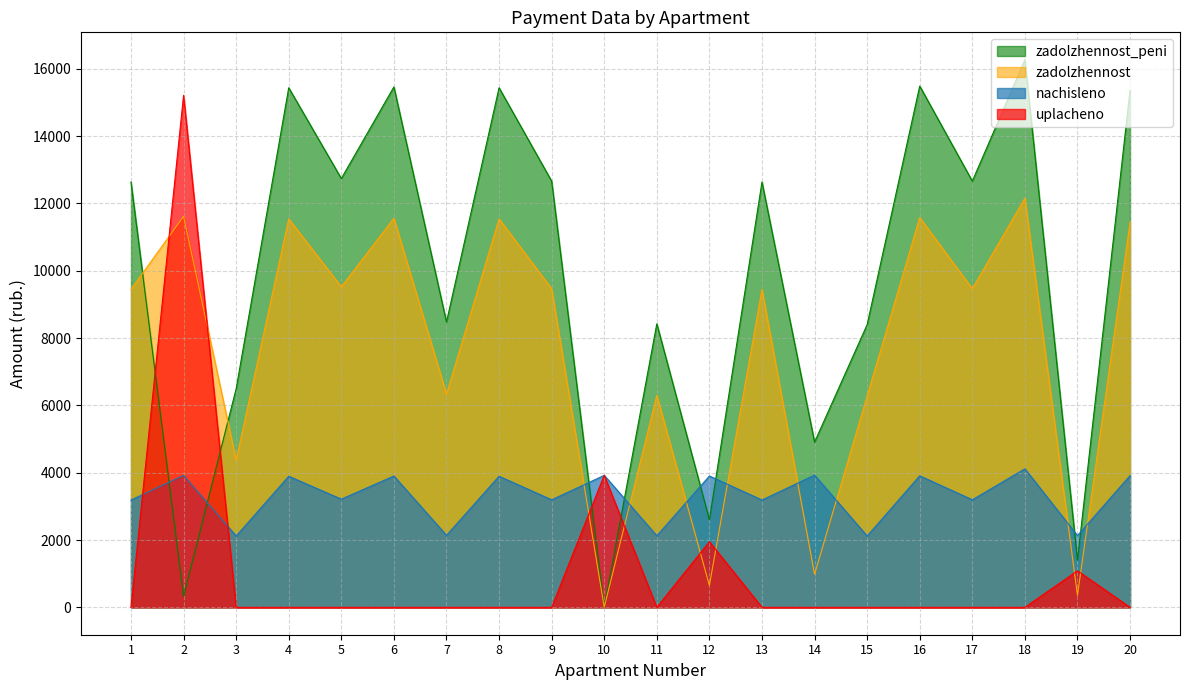

Reading right to left, list all the values displayed in this chart.

zadolzhennost: 20=11446.8	19=355.3	18=12152.0	17=9465.6	16=11577.6	15=6278.4	14=981.2	13=9446.4	12=649.7	11=6297.6	10=1.7	9=9465.6	8=11539.2	7=6336.0	6=11558.4	5=9523.2	4=11539.2	3=4374.4	2=11616.0	1=9446.4
nachisleno: 20=3913.9	19=2131.9	18=4114.8	17=3194.6	16=3907.4	15=2119.0	14=3926.9	13=3188.2	12=3901.0	11=2125.4	10=3920.4	9=3194.6	8=3894.5	7=2138.4	6=3901.0	5=3214.1	4=3894.5	3=2119.0	2=3920.4	1=3188.2
uplacheno: 20=0.0	19=1085.8	18=0.0	17=0.0	16=0.0	15=0.0	14=0.0	13=0.0	12=1950.0	11=0.0	10=3921.9	9=0.0	8=0.0	7=0.0	6=0.0	5=0.0	4=0.0	3=0.0	2=15209.9	1=0.0
zadolzhennost_peni: 20=15360.7	19=1401.4	18=16266.8	17=12660.2	16=15485.0	15=8397.4	14=4908.1	13=12634.6	12=2600.6	11=8423.0	10=0.1	9=12660.2	8=15433.7	7=8474.4	6=15459.4	5=12737.3	4=15433.7	3=6493.4	2=326.5	1=12634.6